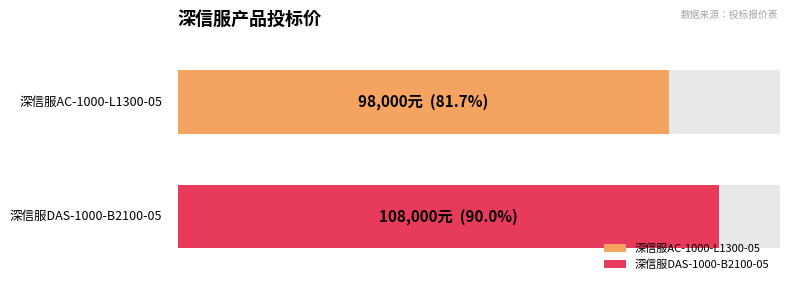

Approximately how many times larger is the value at 深信服DAS-1000-B2100-05 compared to 深信服AC-1000-L1300-05?

1.1